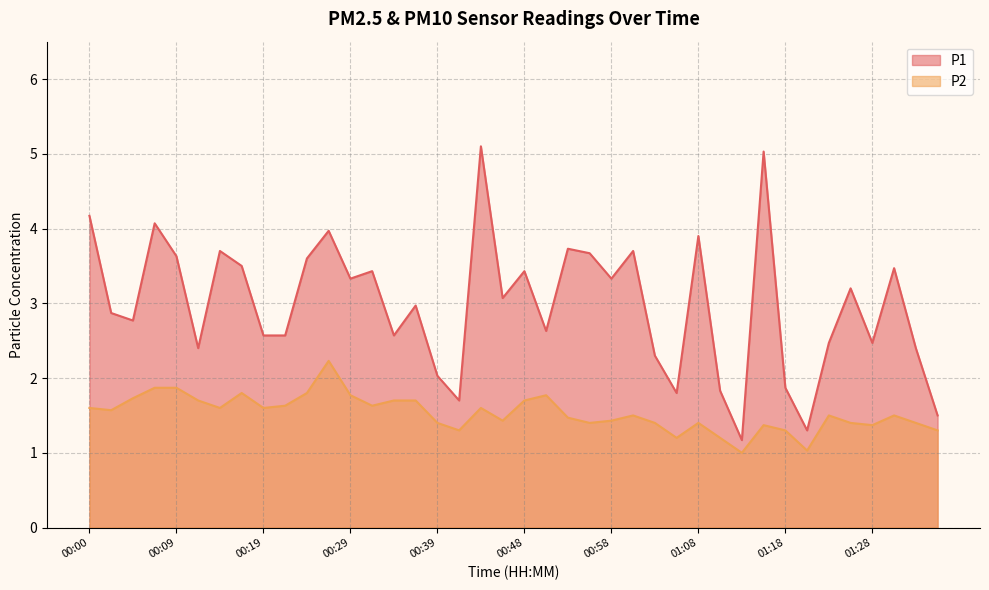

At how many categories does at least one series exceed 1?

40